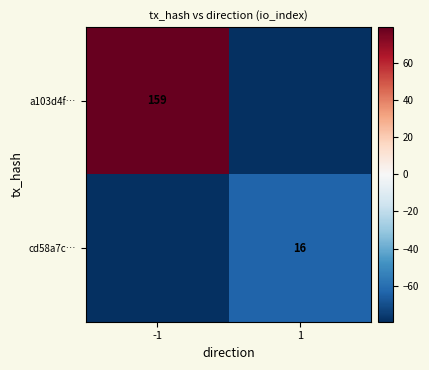

The cd58a7c… series shows 28.7 at 1. True or false?

False